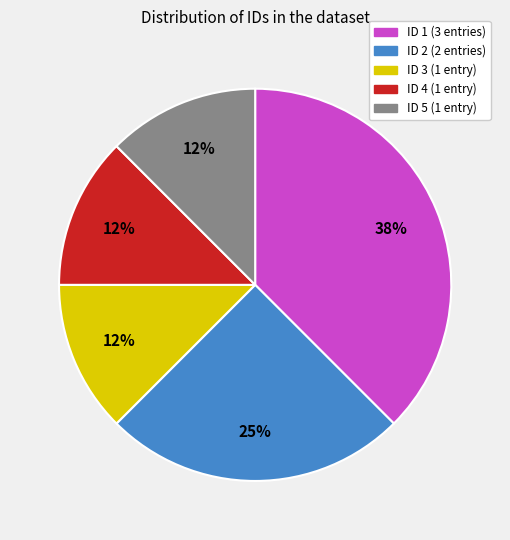

Which slice is the largest?

ID 1